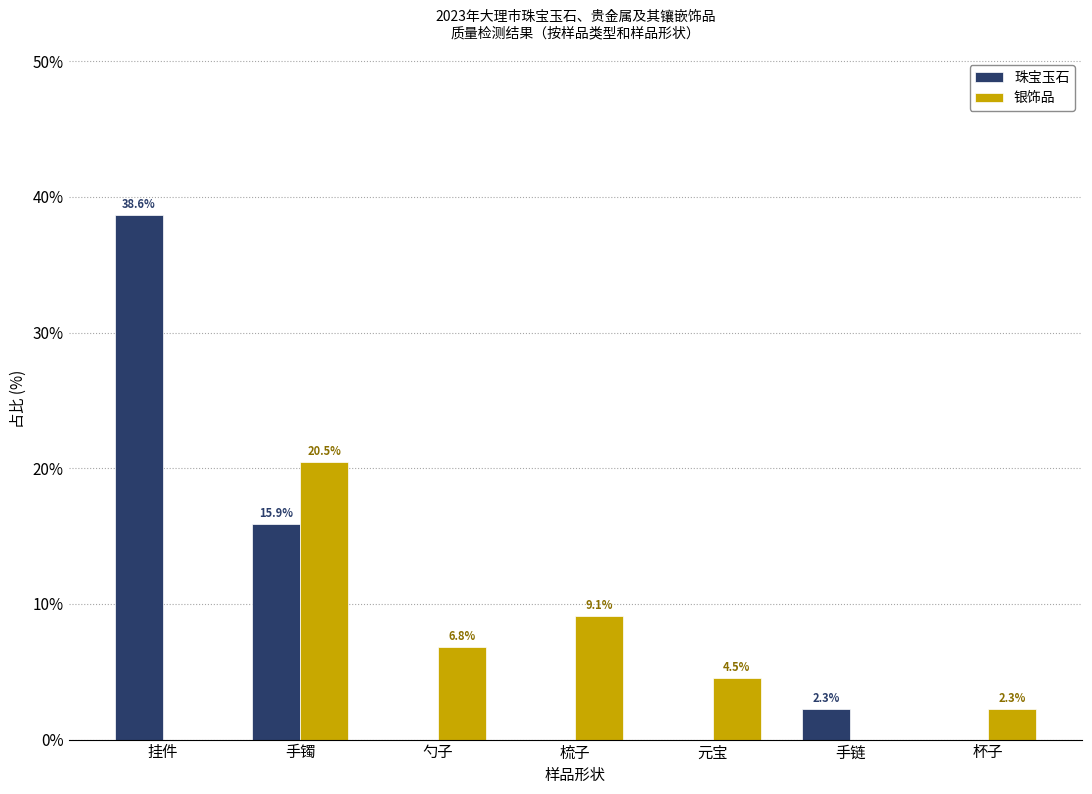

The 银饰品 series shows 3.7 at 梳子. True or false?

False